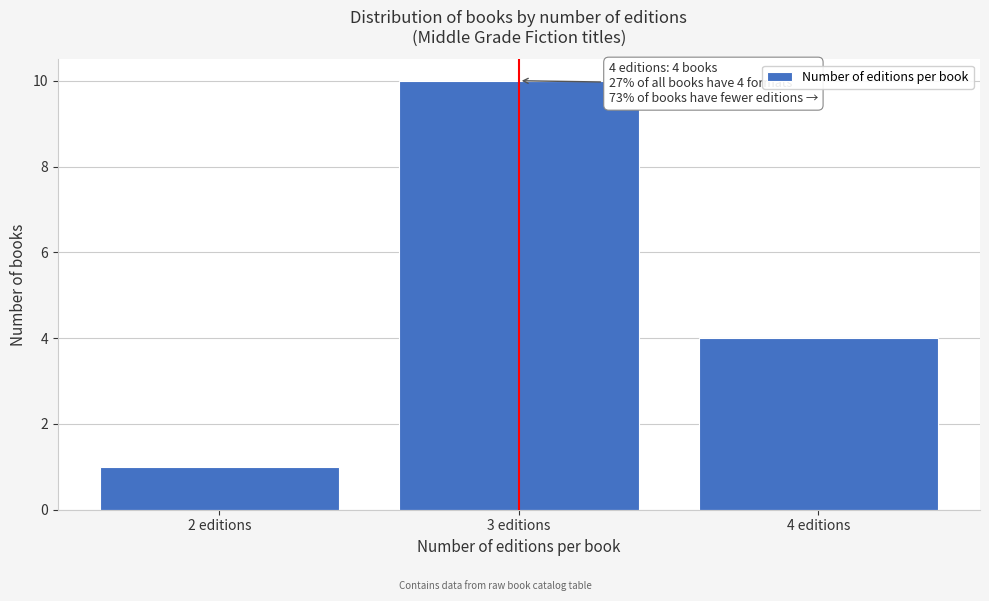

Reading left to right, extract all data points from this chart.

1	10	4